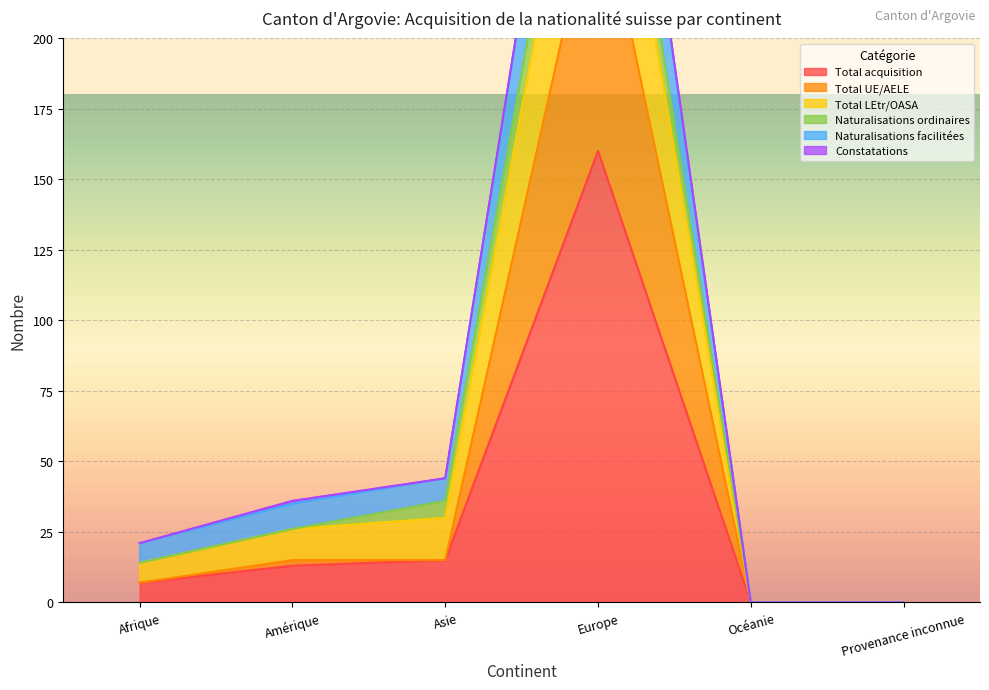

True or false: Naturalisations facilitées and Total UE/AELE intersect in this chart.

False